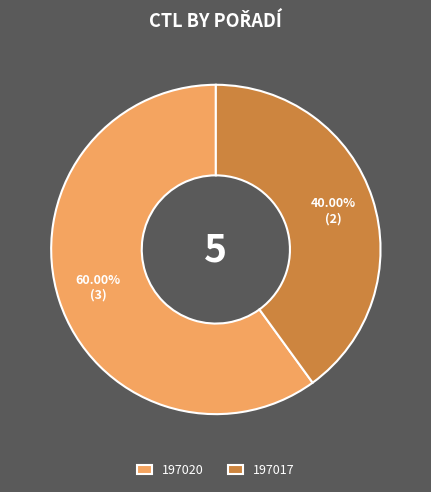

What percentage is the 197017 slice, to the nearest percent?

40%